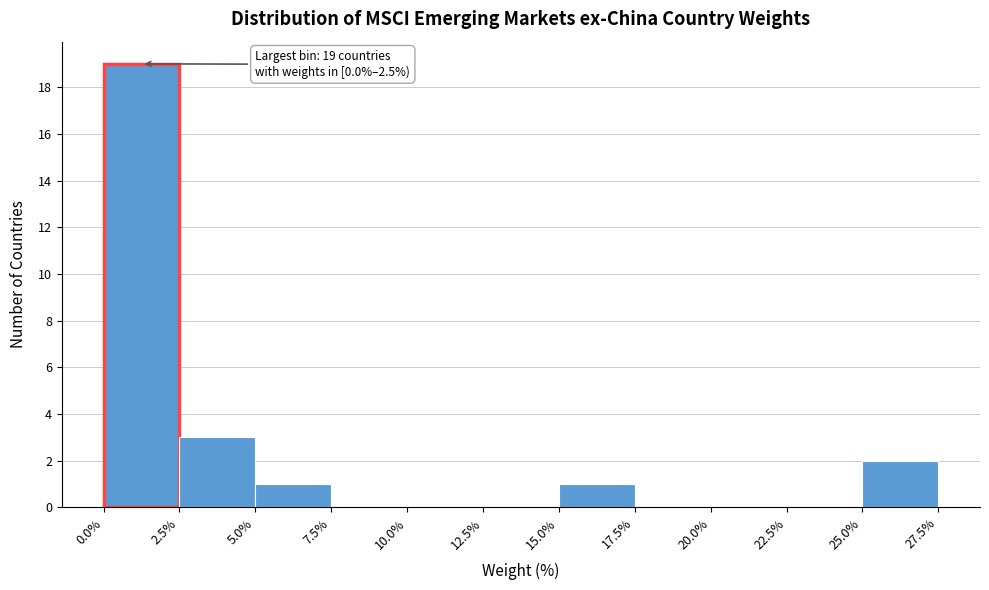

Over which range of the x-axis is the bar tallest?

0.0% to 2.5%